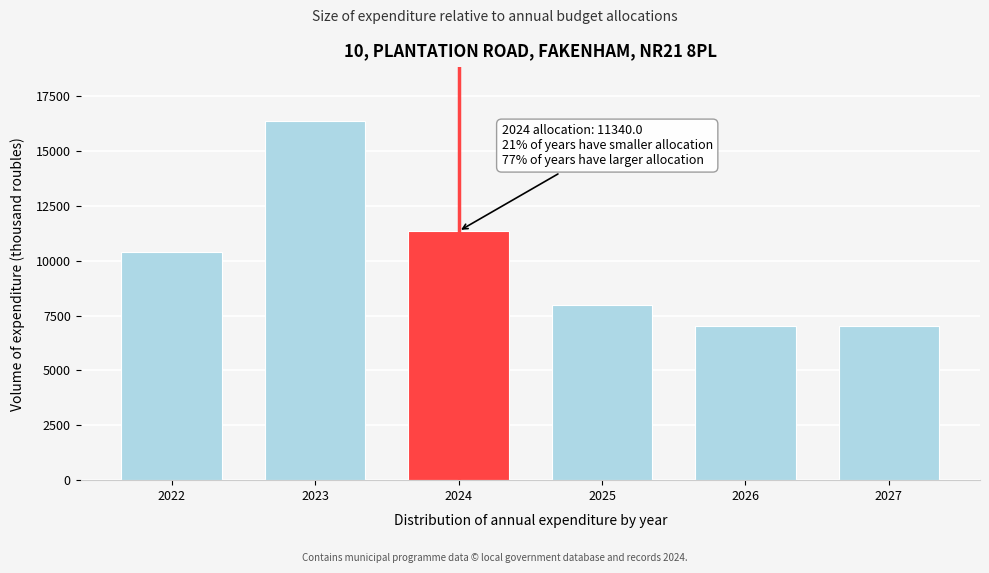

Reading left to right, list all the values displayed in this chart.

2022=10387.7	2023=16360.0	2024=11340.0	2025=8000.0	2026=7000.0	2027=7000.0